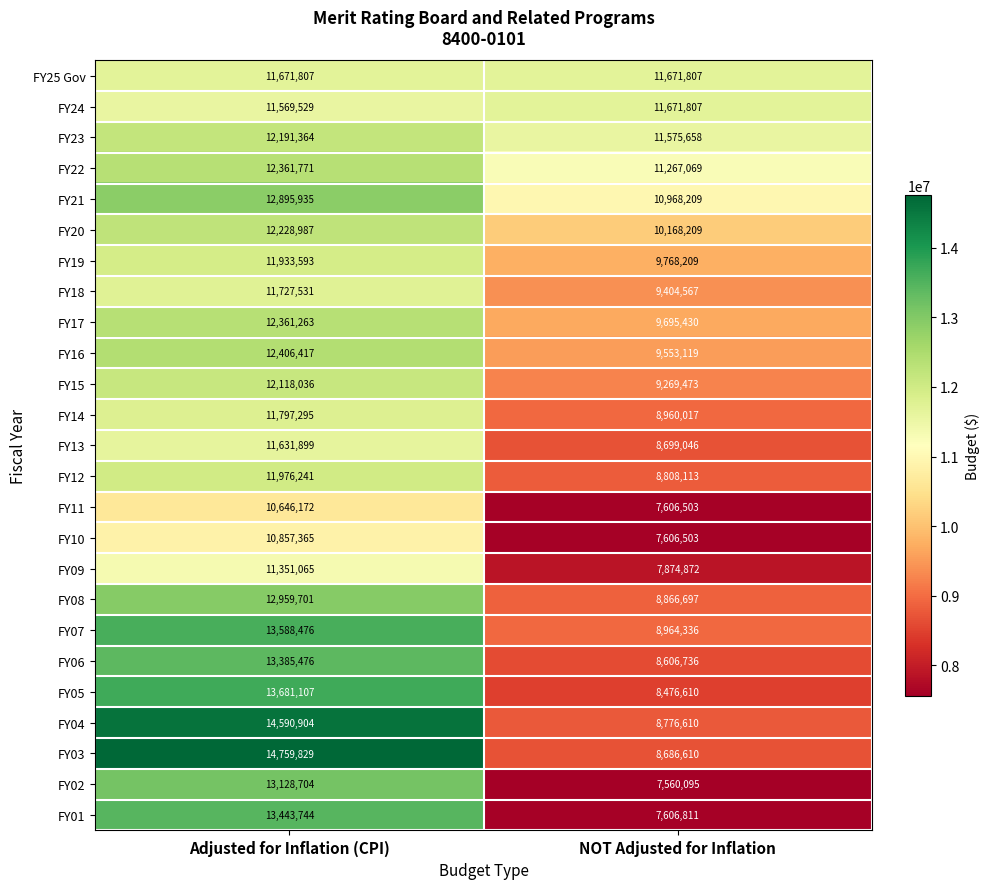

Which category has the lowest value across all series?

NOT Adjusted for Inflation